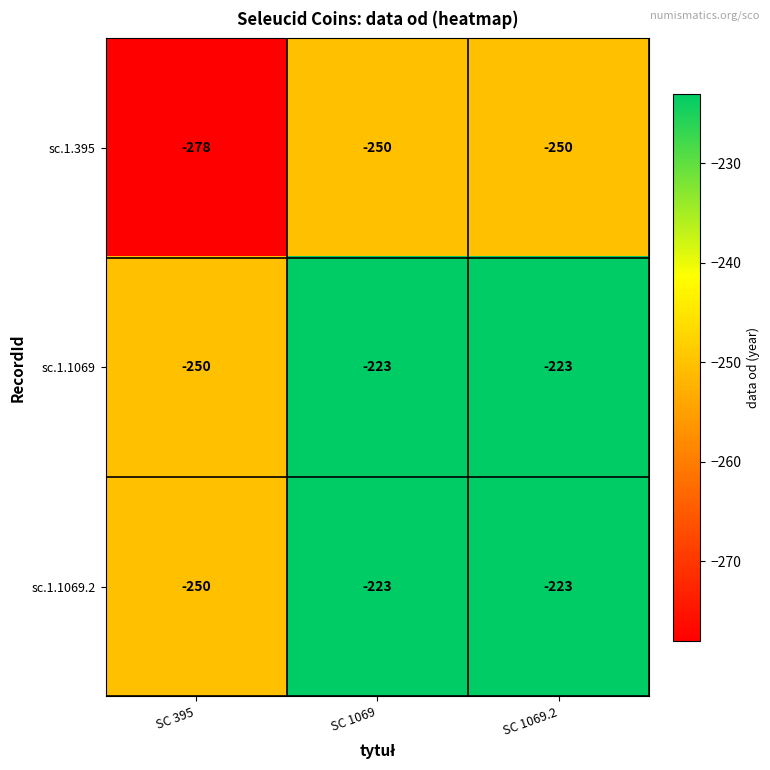

Which series has the widest spread of values?

sc.1.395